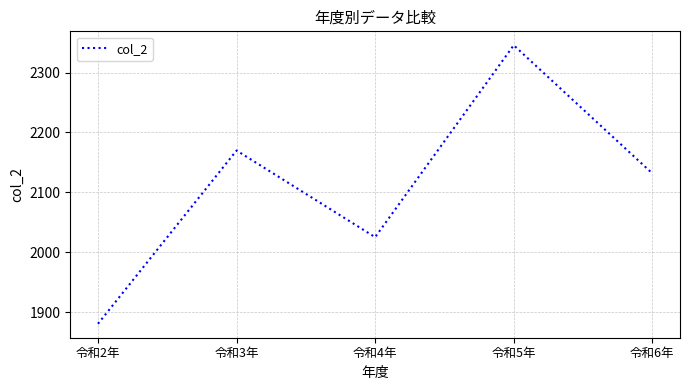

Reading left to right, list all the values displayed in this chart.

令和2年=1880.4	令和3年=2169.9	令和4年=2025.1	令和5年=2345.7	令和6年=2131.7